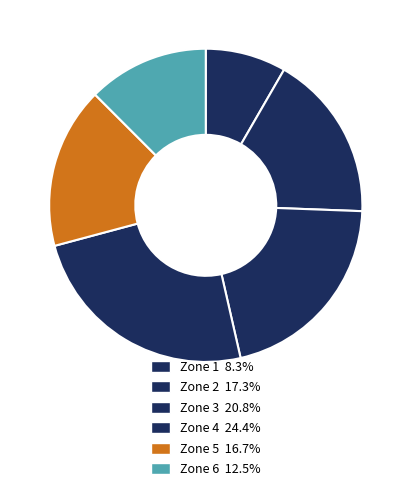

Count the number of slices in the pie.

6